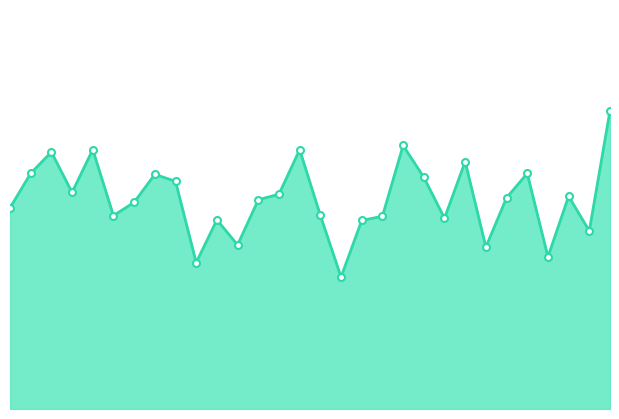

What is the change in value from 42 to 48?

+0.9